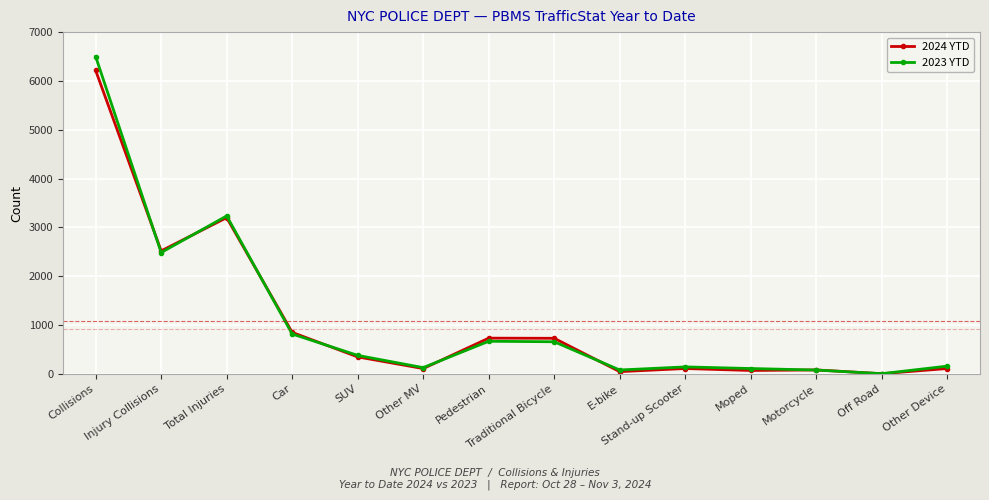

Which category has the highest value across all series?

Collisions